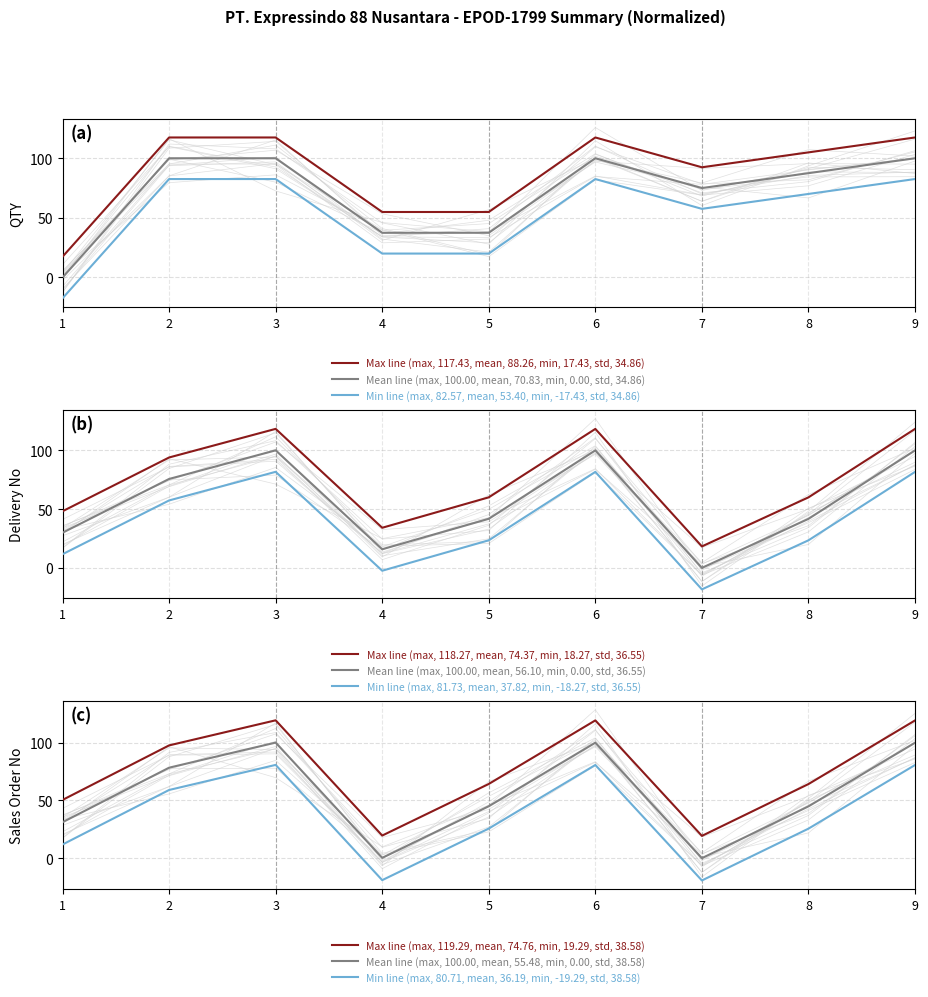

At which category is the sum across all series the highest?

3